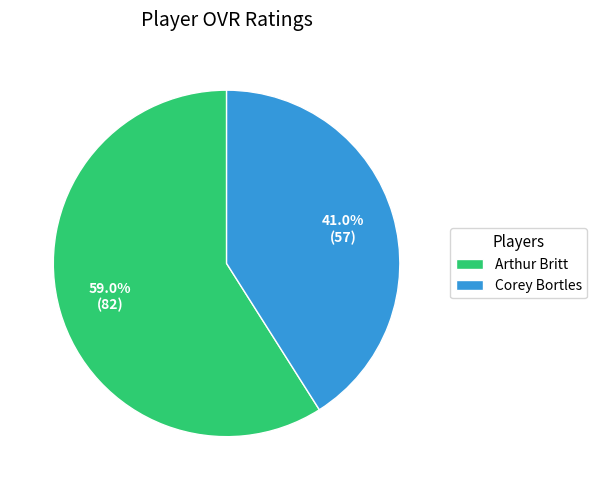

Count the number of slices in the pie.

2